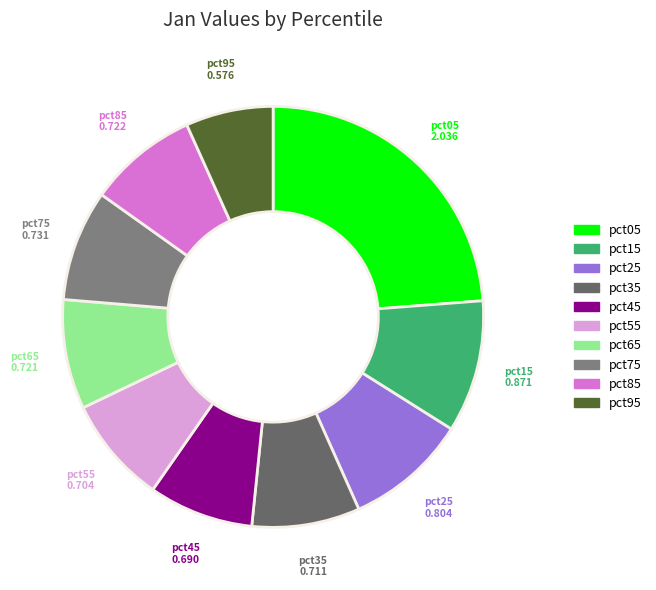

Do pct45 and pct25 together represent more than half of the pie?

No